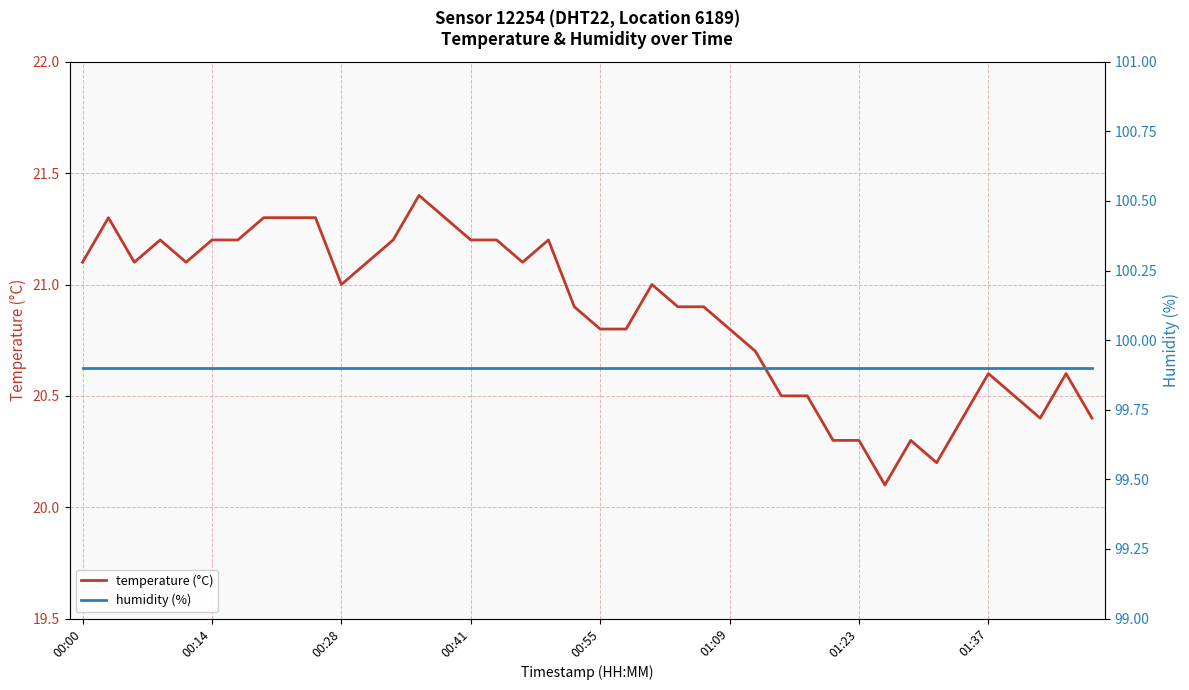

Which series has the largest total across all categories?

humidity (%)